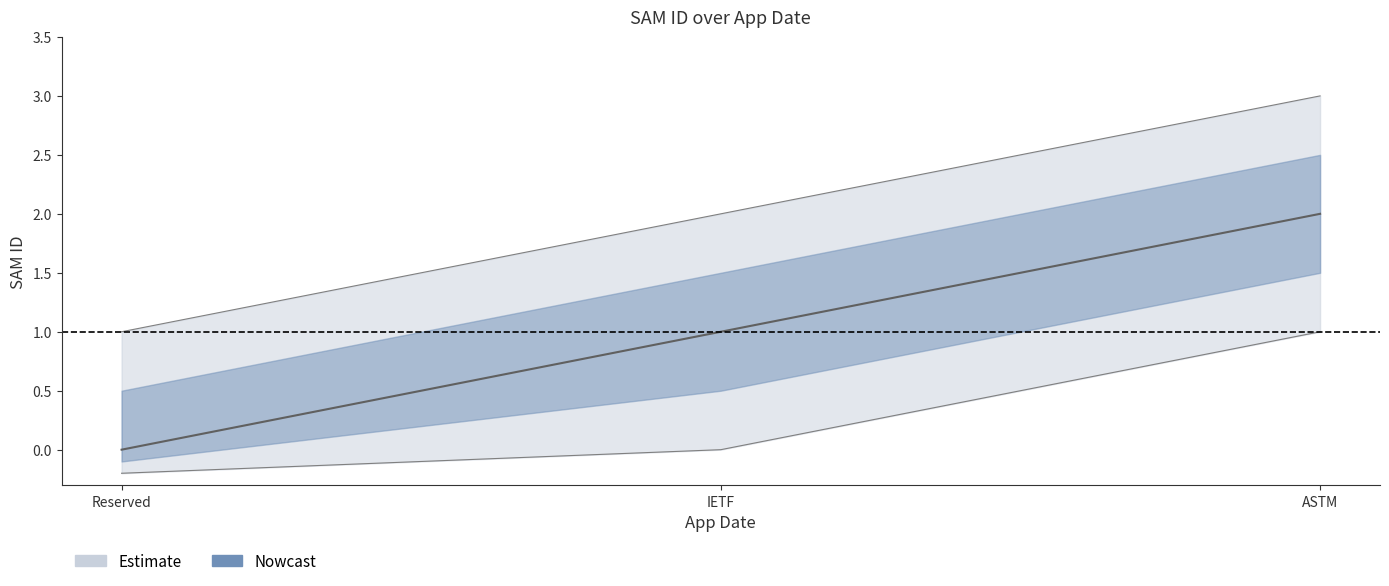

What is the greatest value displayed?

2